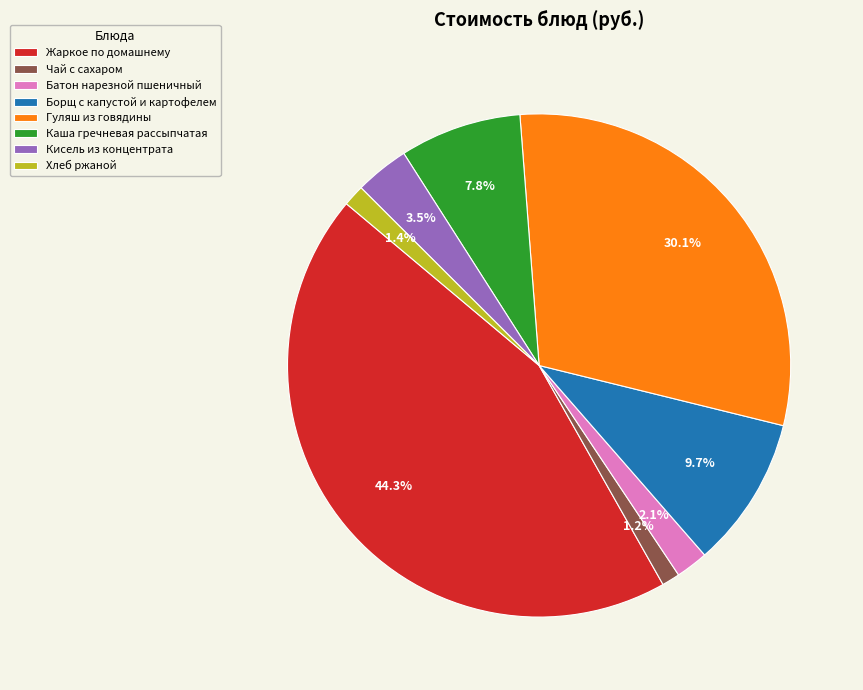

Does Жаркое по домашнему account for over 50% of the chart?

No